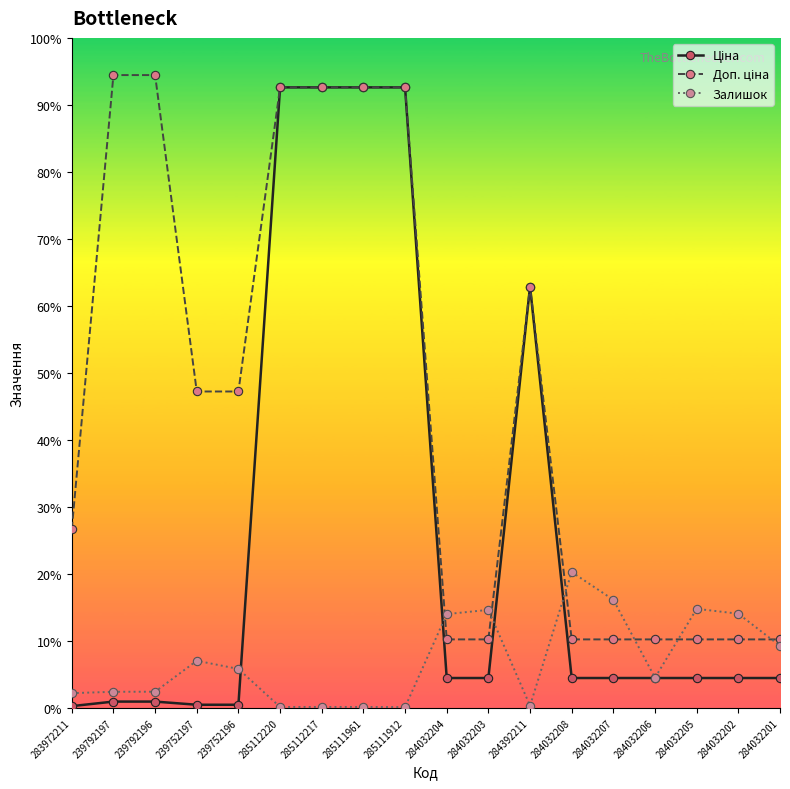

What is the label of the 12th point from the left?

284392211